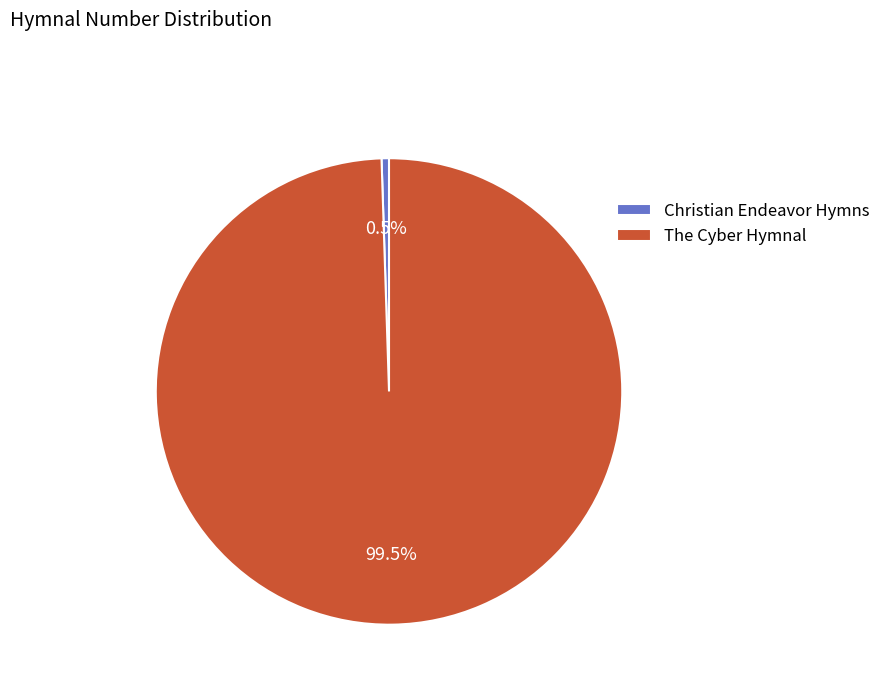

Which category has the smallest portion of the pie?

Christian Endeavor Hymns